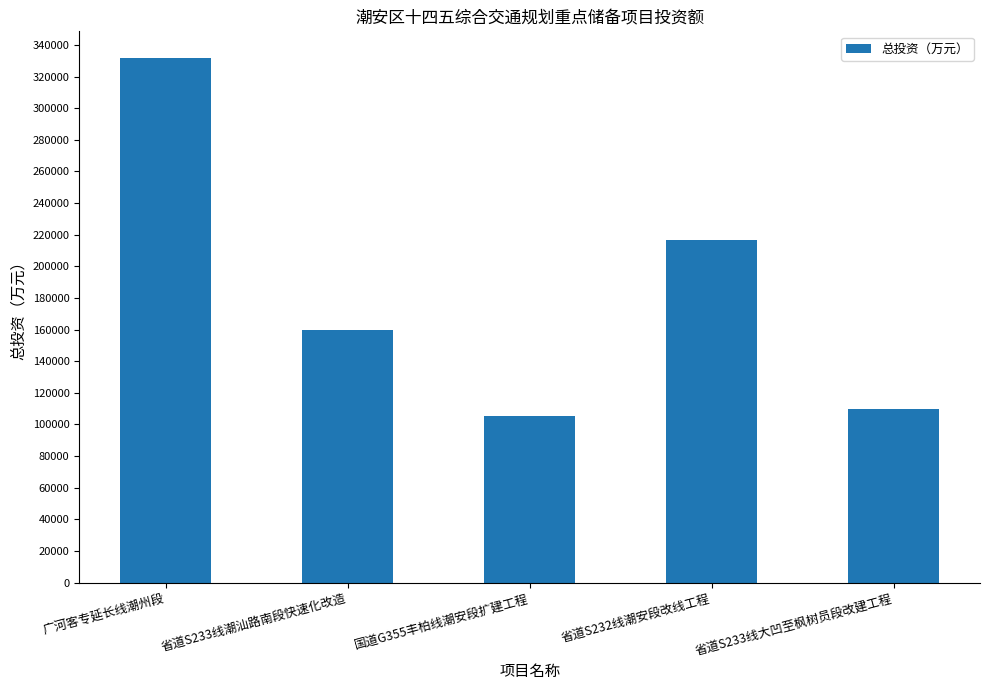

What is the change in value from 省道S232线潮安段改线工程 to 省道S233线大凹至枫树员段改建工程?

-106461